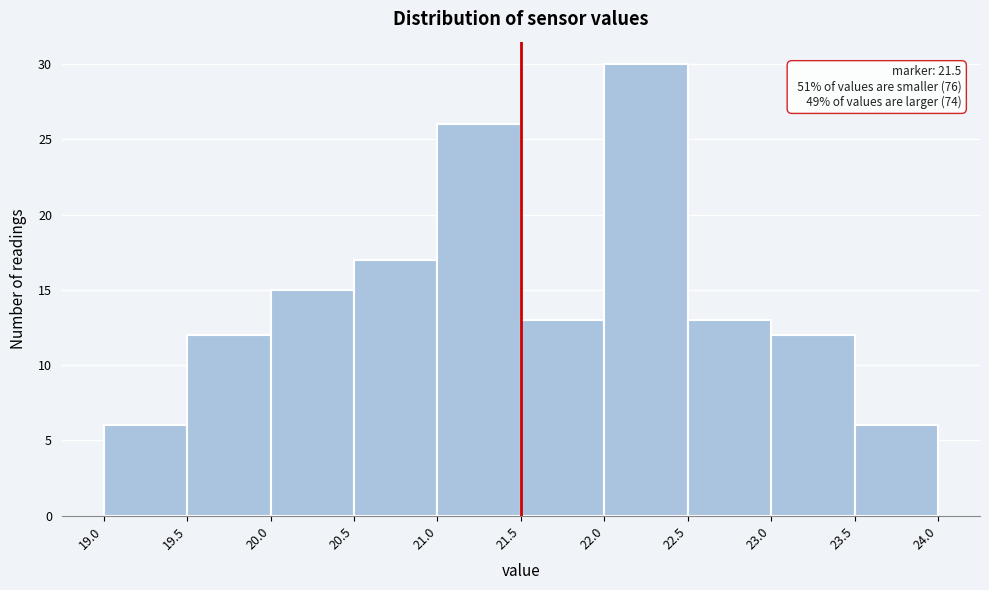

Over which range of the x-axis is the bar tallest?

22.0 to 22.5